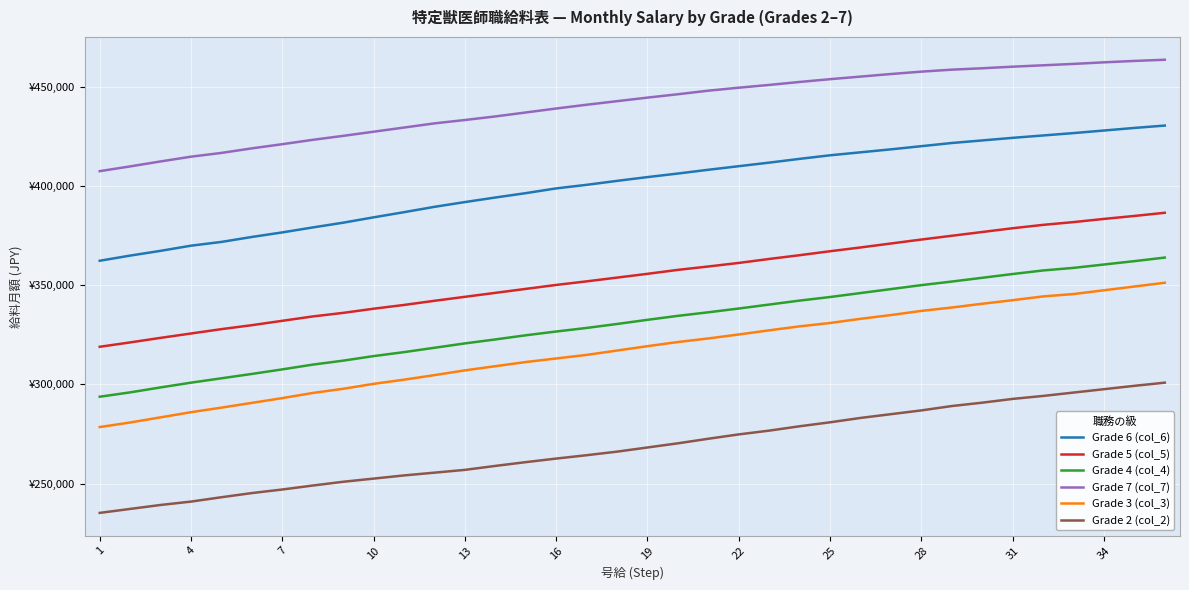

True or false: Grade 3 (col_3) and Grade 7 (col_7) intersect in this chart.

False